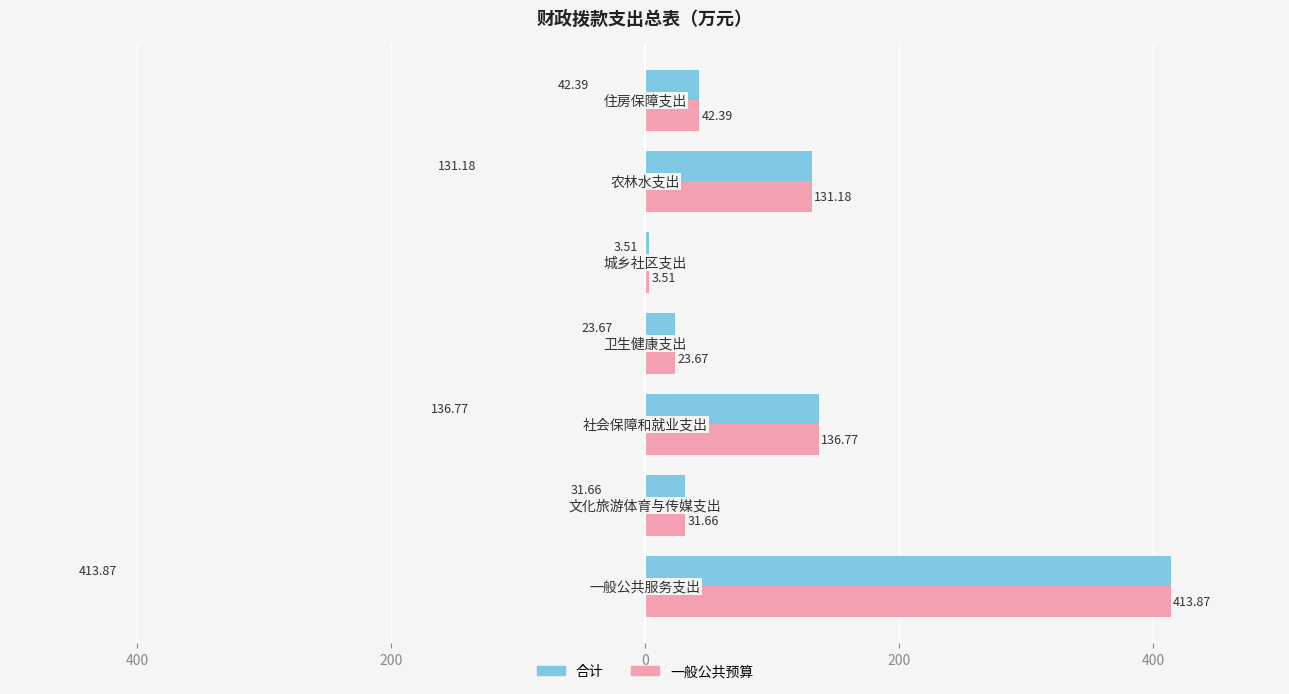

What are all the series names shown in the legend?

合计, 一般公共预算